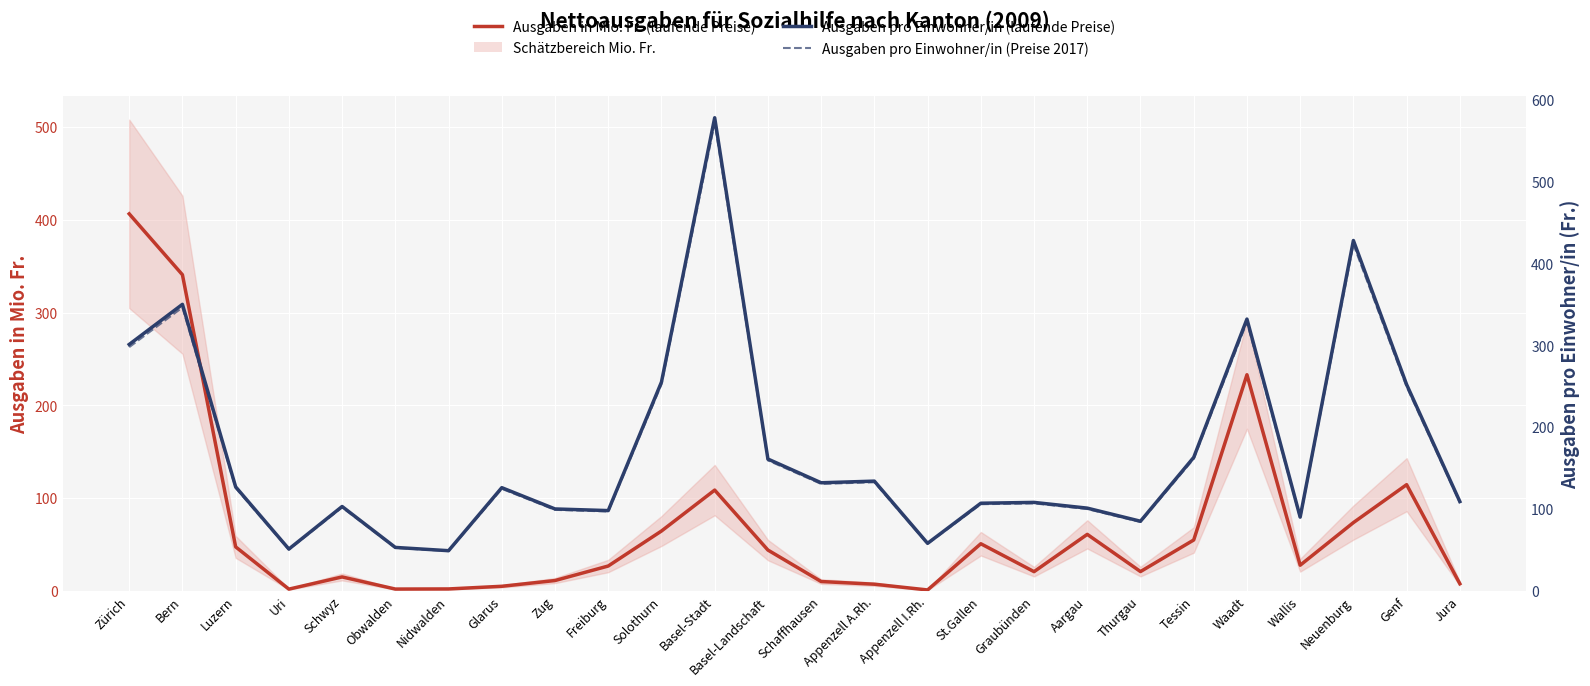

How many data points in Ausgaben pro Einwohner/in (Preise 2017) are above 124?

13